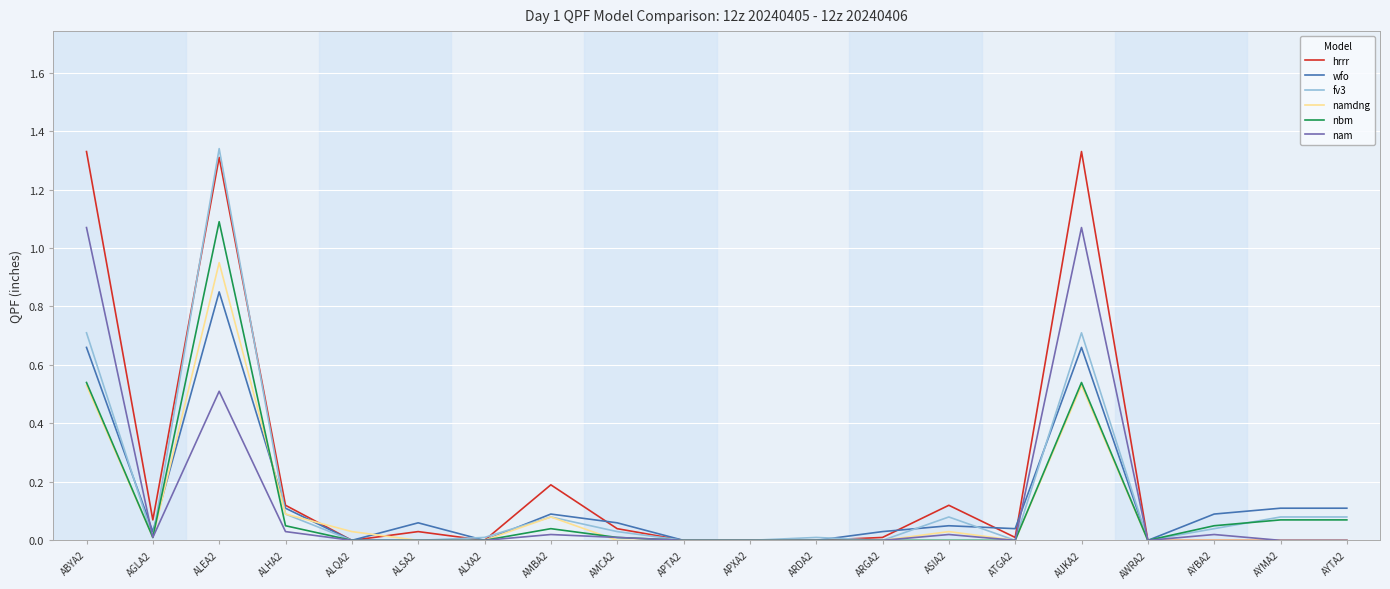

What is the sum of the hrrr values at ALSA2 and AUKA2?

1.4